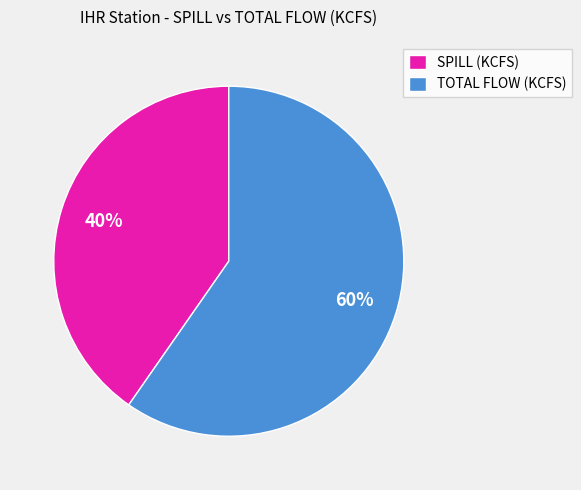

Does any single category account for the majority?

Yes